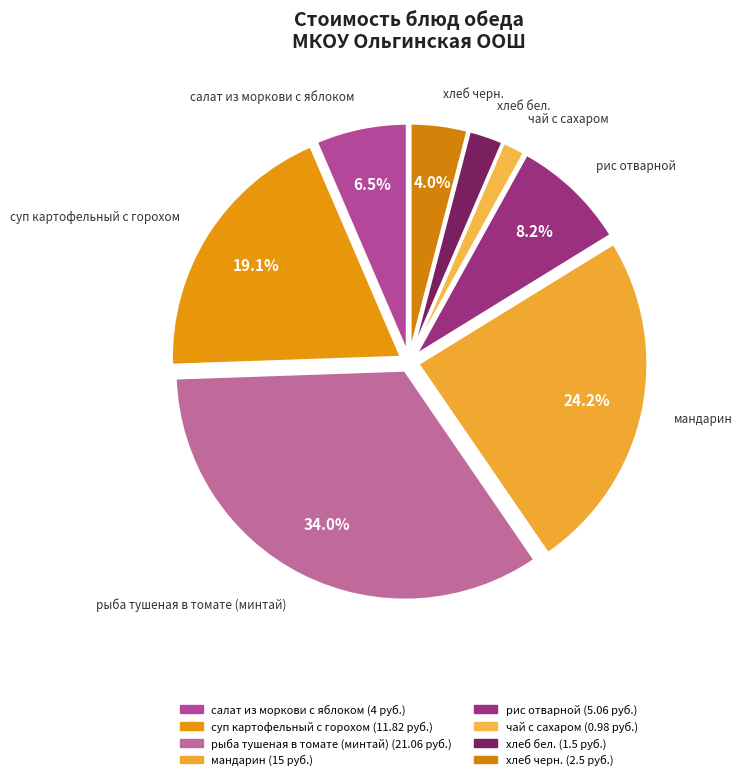

To the nearest percent, what percentage of the pie is суп картофельный с горохом?

19%